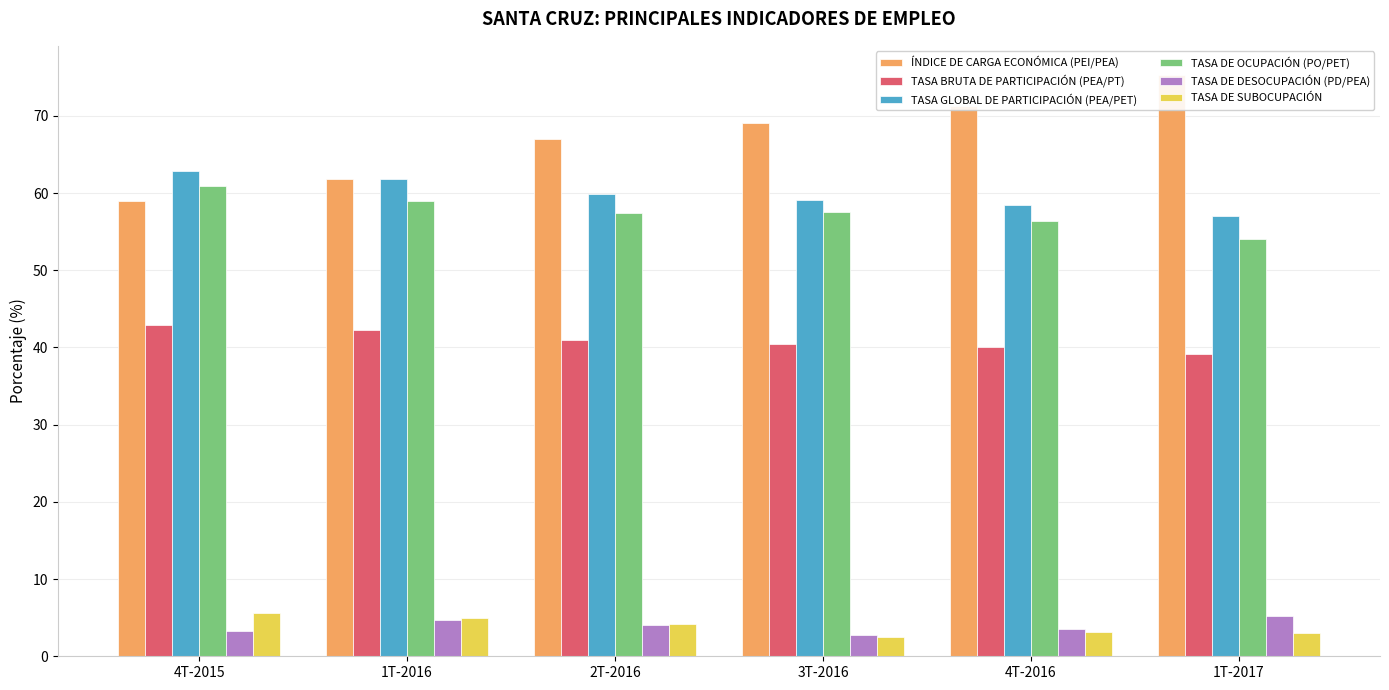

What is the sum of the TASA GLOBAL DE PARTICIPACIÓN (PEA/PET) values at 1T-2017 and 1T-2016?

118.8